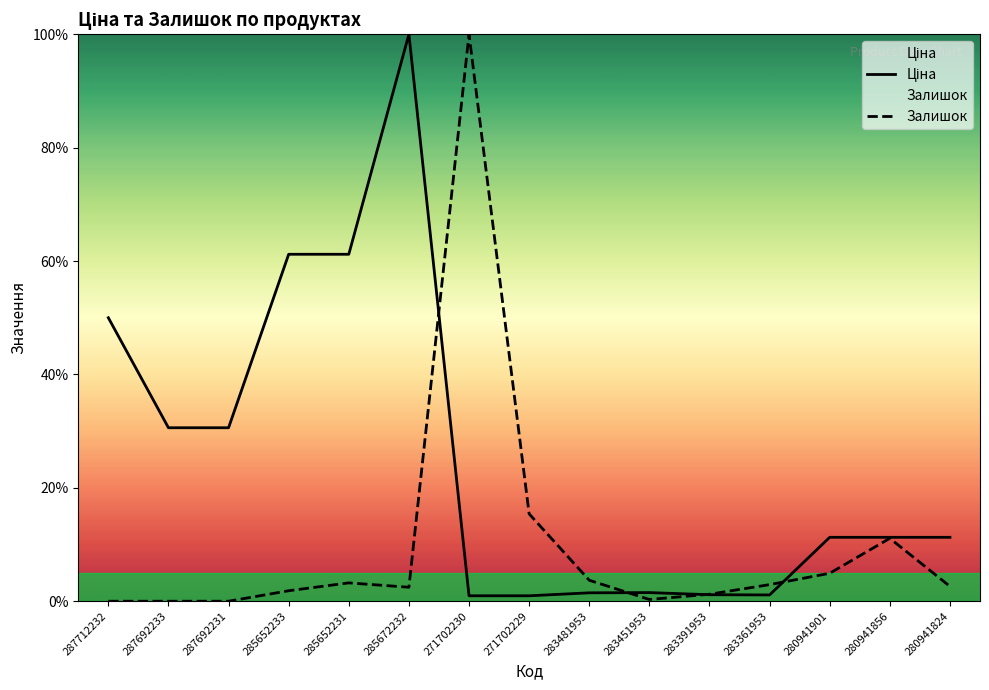

What is the label of the 1st point from the left?

287712232